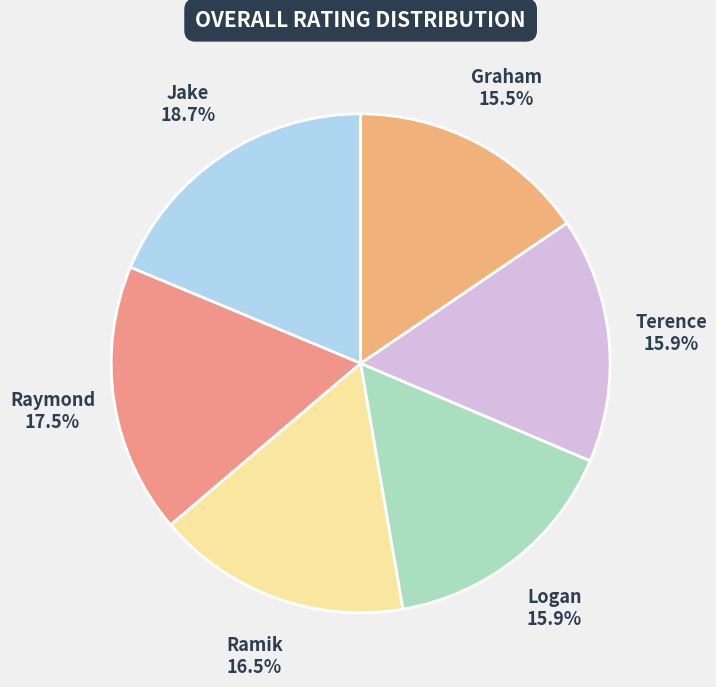

Is there any slice that represents more than half of the pie?

No